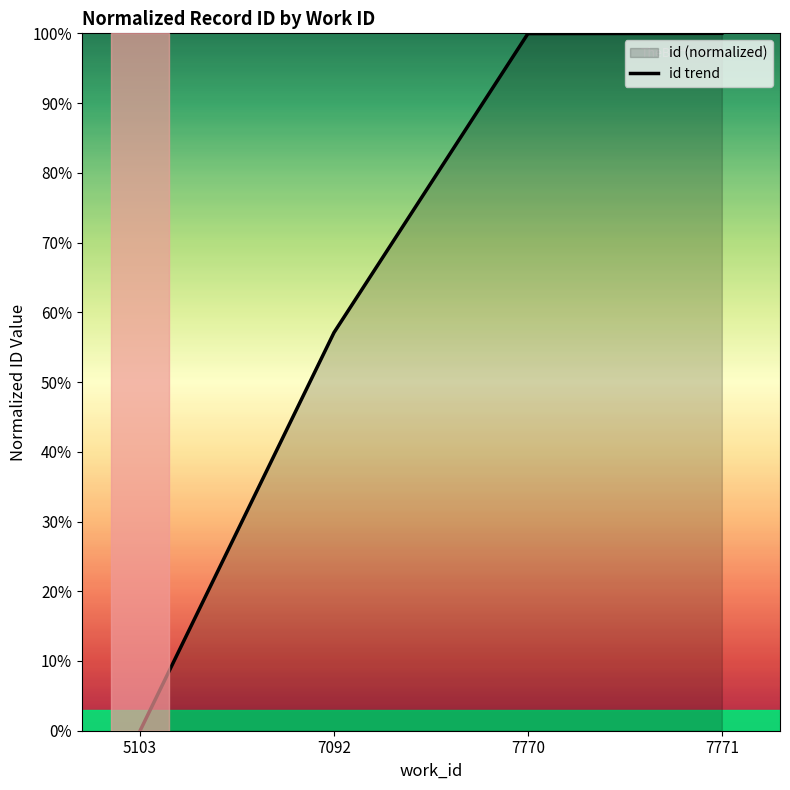

Approximately how many times larger is the value at 7770 compared to 7771?

1.0